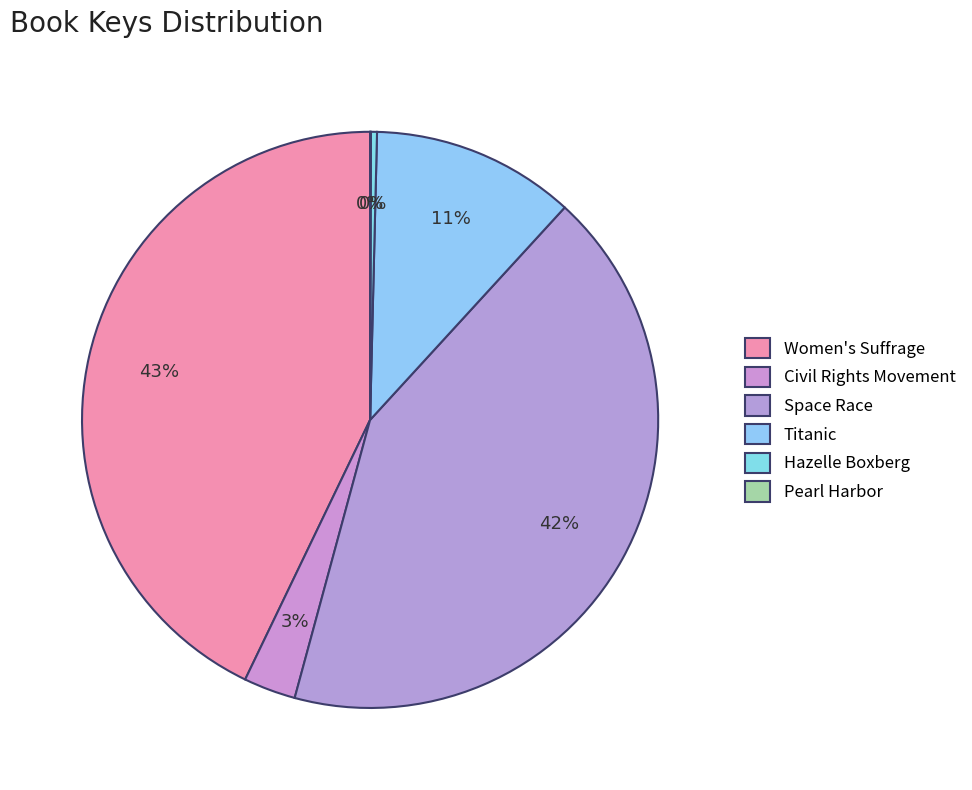

What portion of the pie excludes Hazelle Boxberg?

99.7%